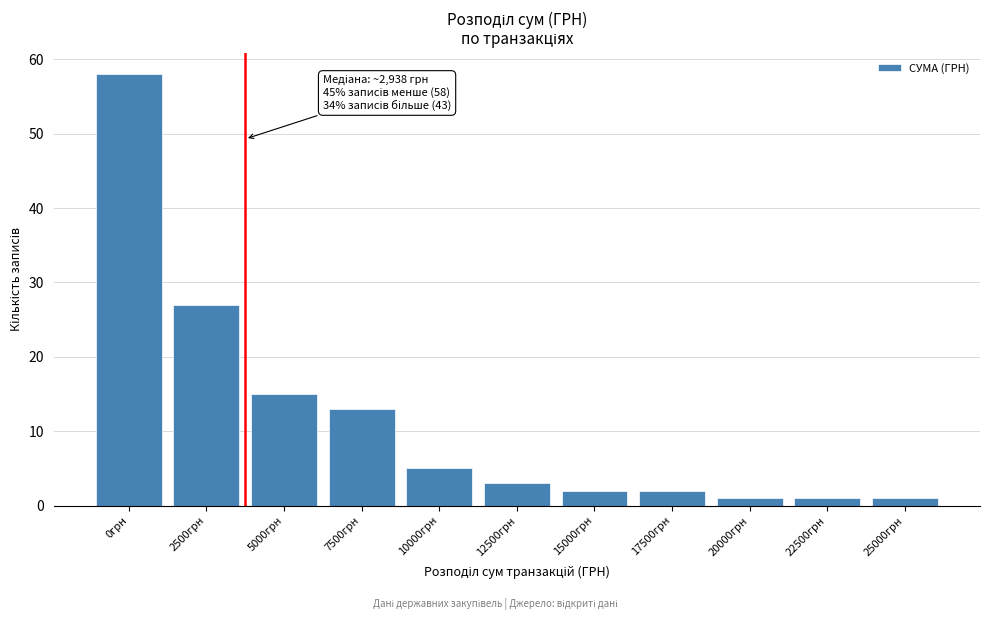

Reading left to right, extract all data points from this chart.

0грн=58	2500грн=27	5000грн=15	7500грн=13	10000грн=5	12500грн=3	15000грн=2	17500грн=2	20000грн=1	22500грн=1	25000грн=1